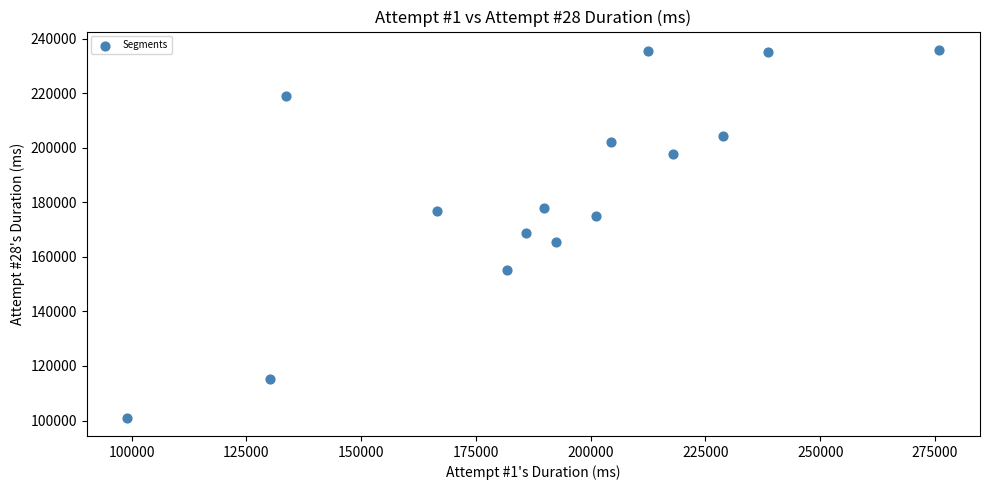

What is the range of Y values (max minus min)?

134818